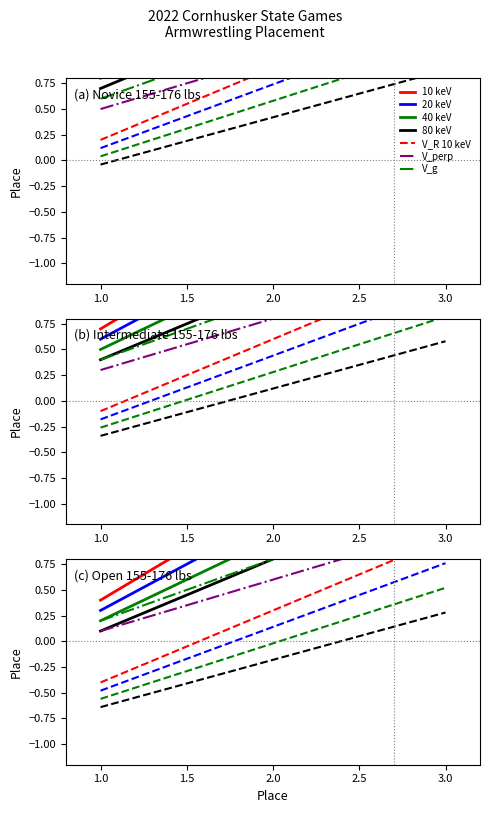

What is the change in value from 1 to 2?

+1